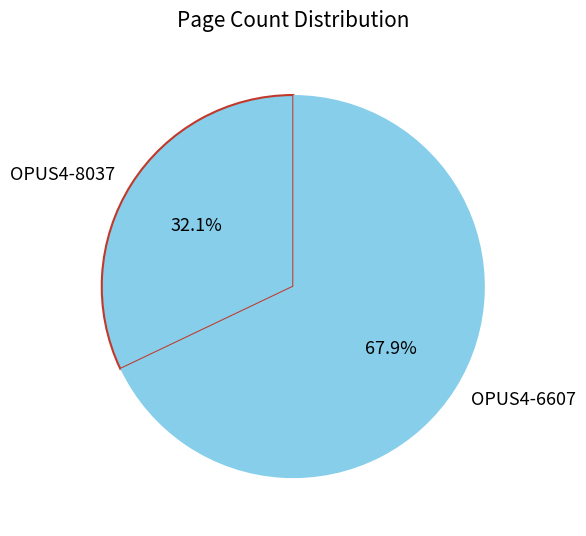

How many segments does this pie chart have?

2